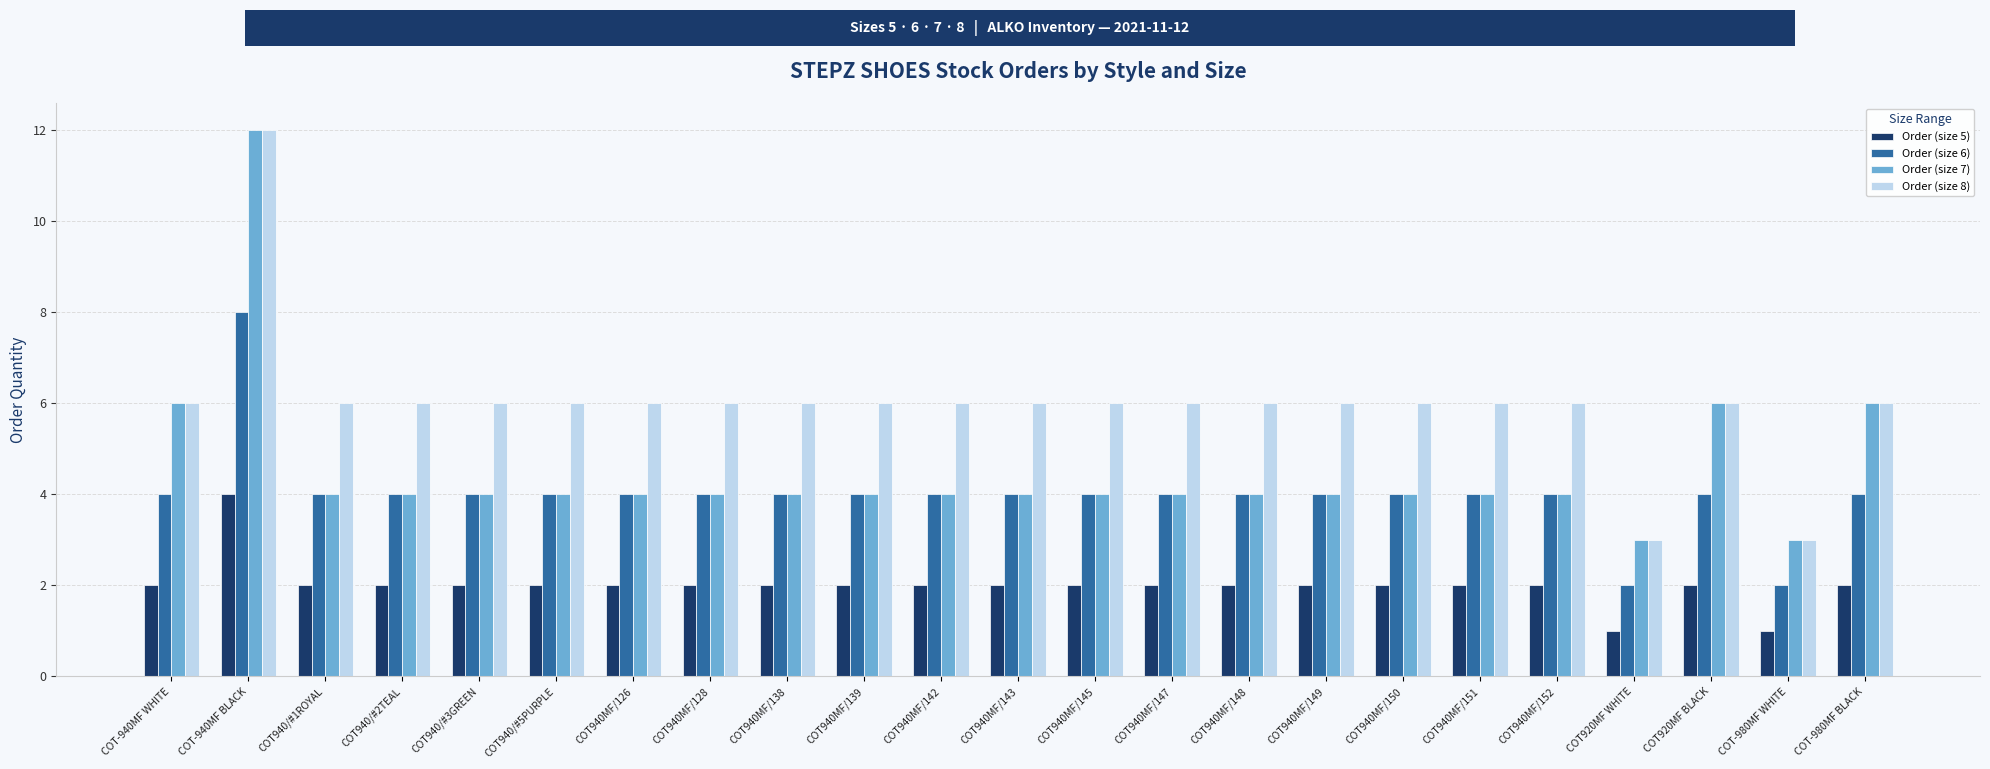

Is the value of Order (size 6) at COT940MF/142 greater than the value of Order (size 7) at COT-980MF BLACK?

No